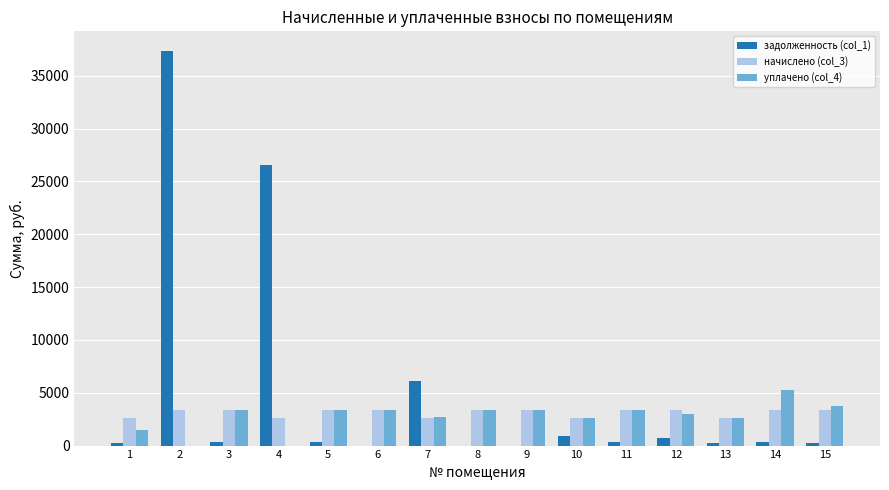

Count the number of categories in the chart.

15